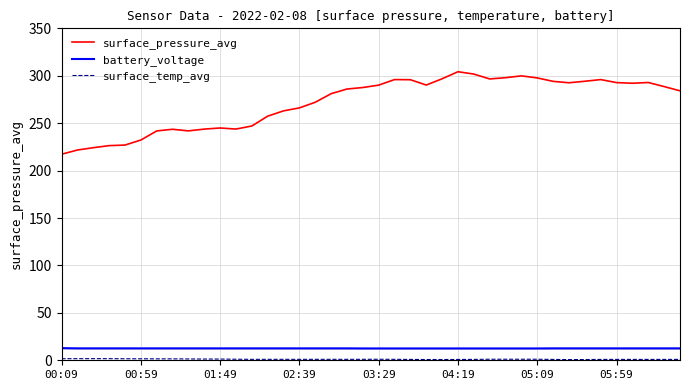

True or false: surface_pressure_avg and battery_voltage cross at least once.

False